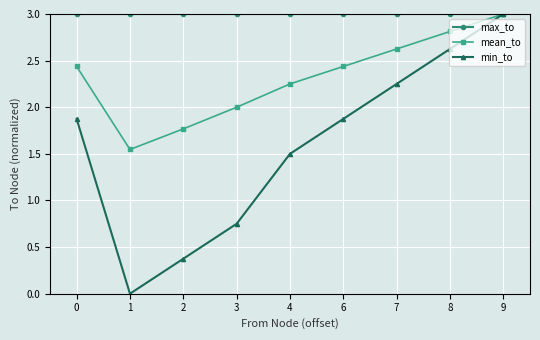

What is the value of the mean_to point at the 7th from the left?

2.6